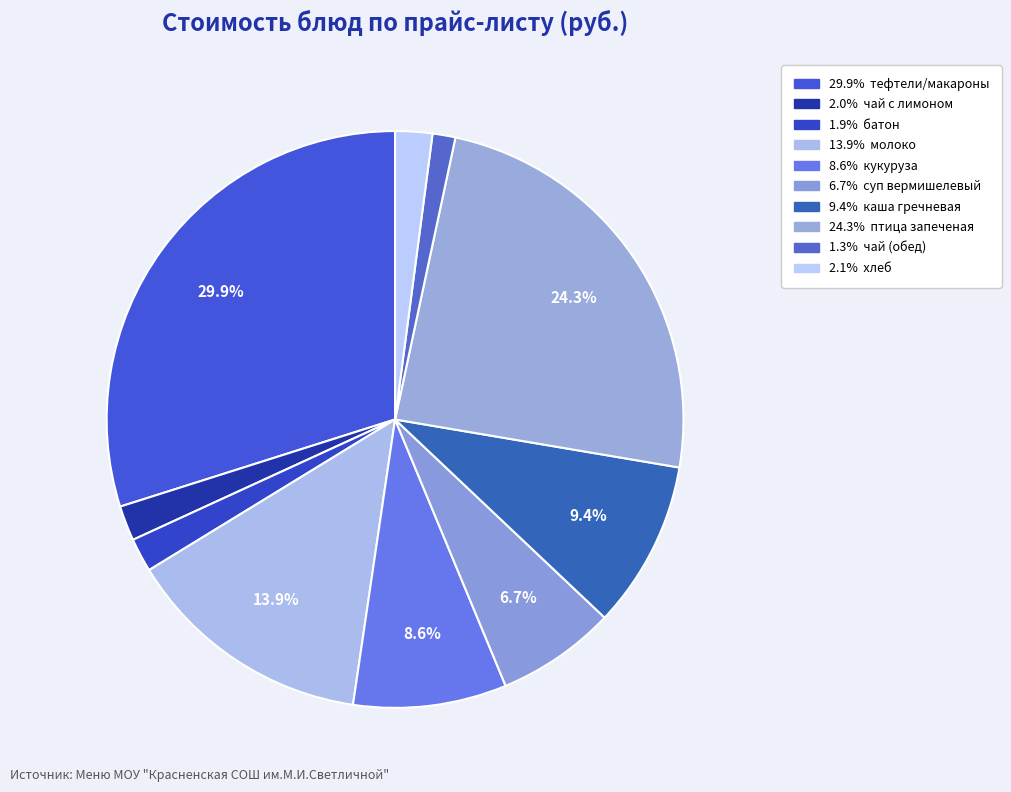

Which category has the smallest portion of the pie?

чай (обед)